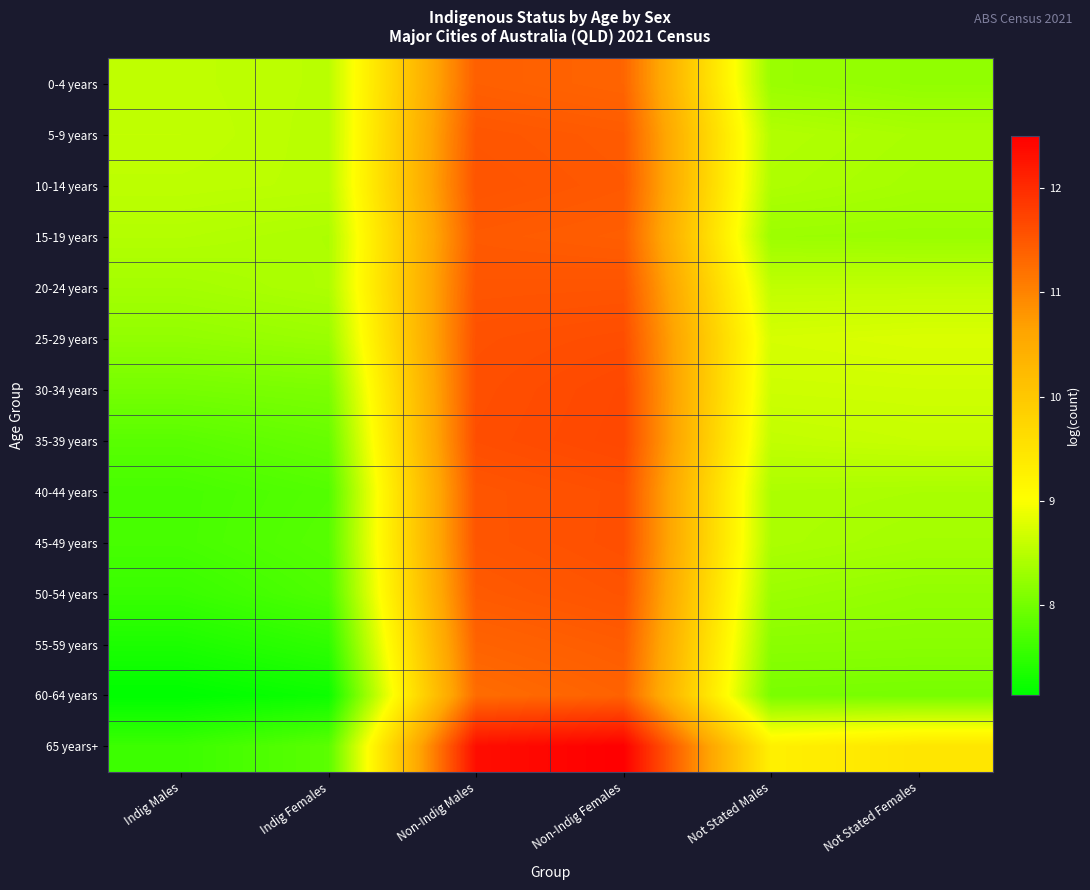

At which category is the sum across all series the highest?

Non-Indig Females